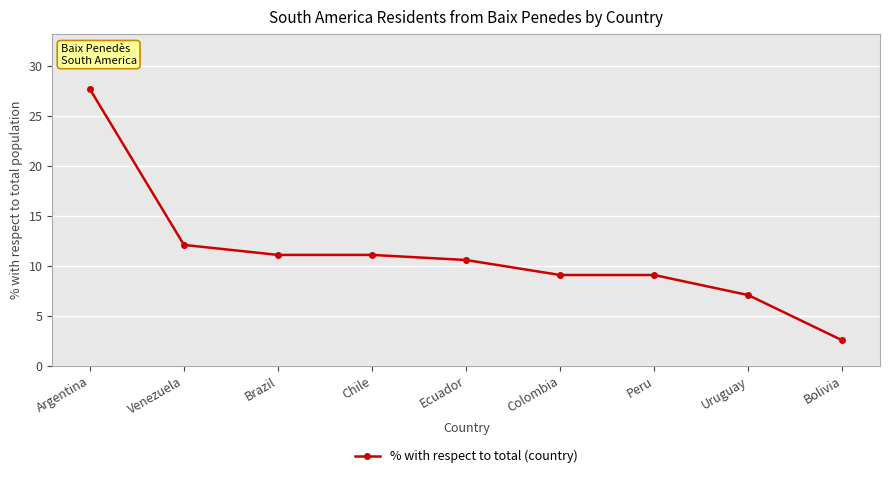

The value at Chile is 11.1. True or false?

True